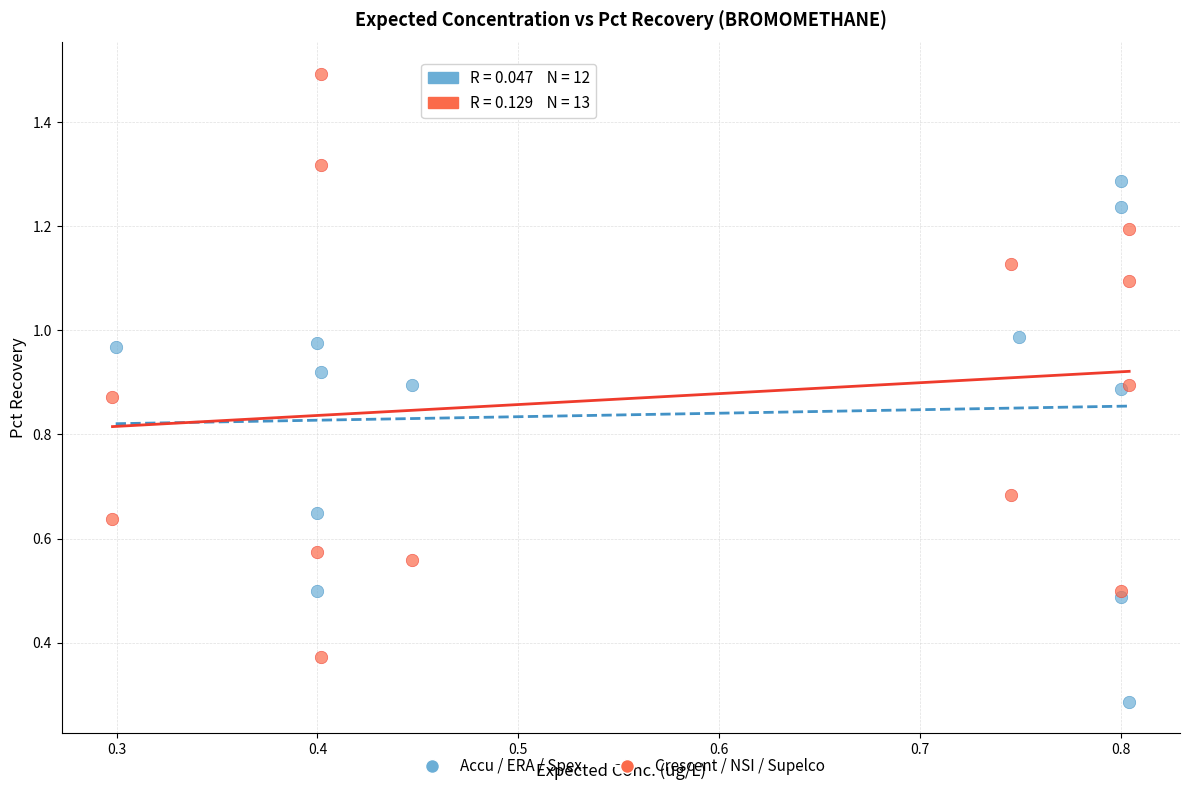

Which series reaches the maximum Y coordinate?

Crescent / NSI / Supelco